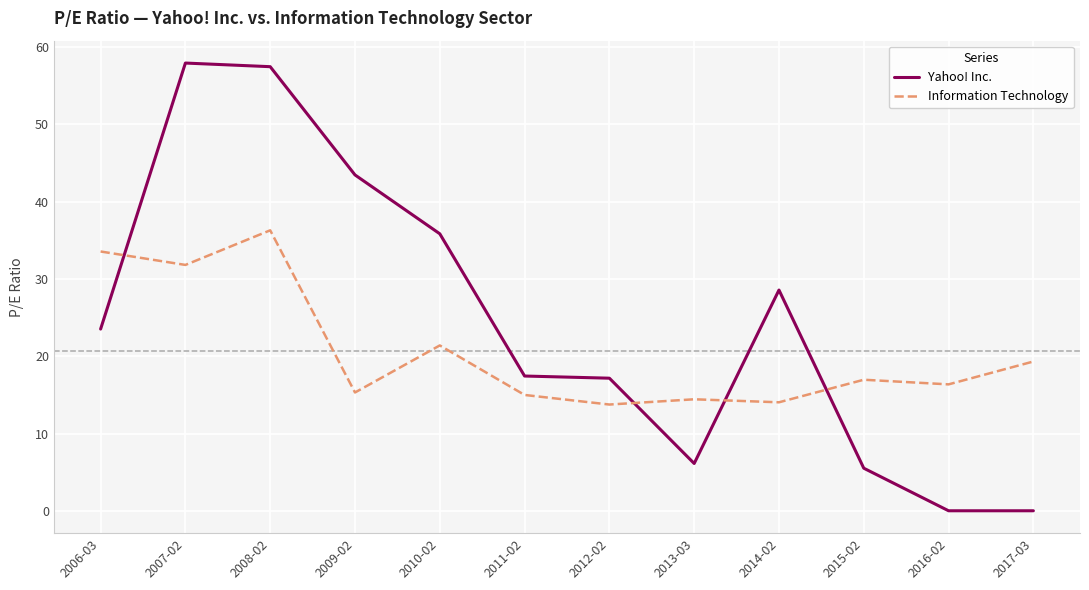

True or false: Yahoo! Inc. has more than 1 interior local peaks.

True